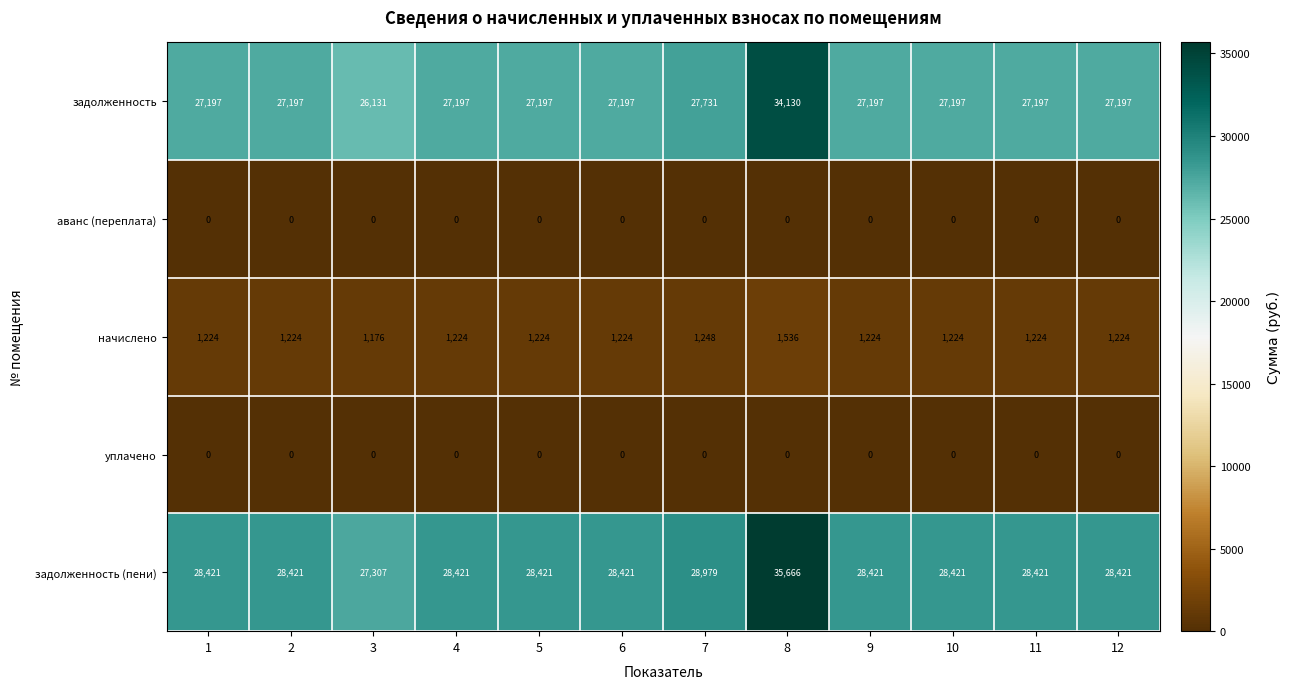

Which series changed the most between 4 and 8?

задолженность (пени)